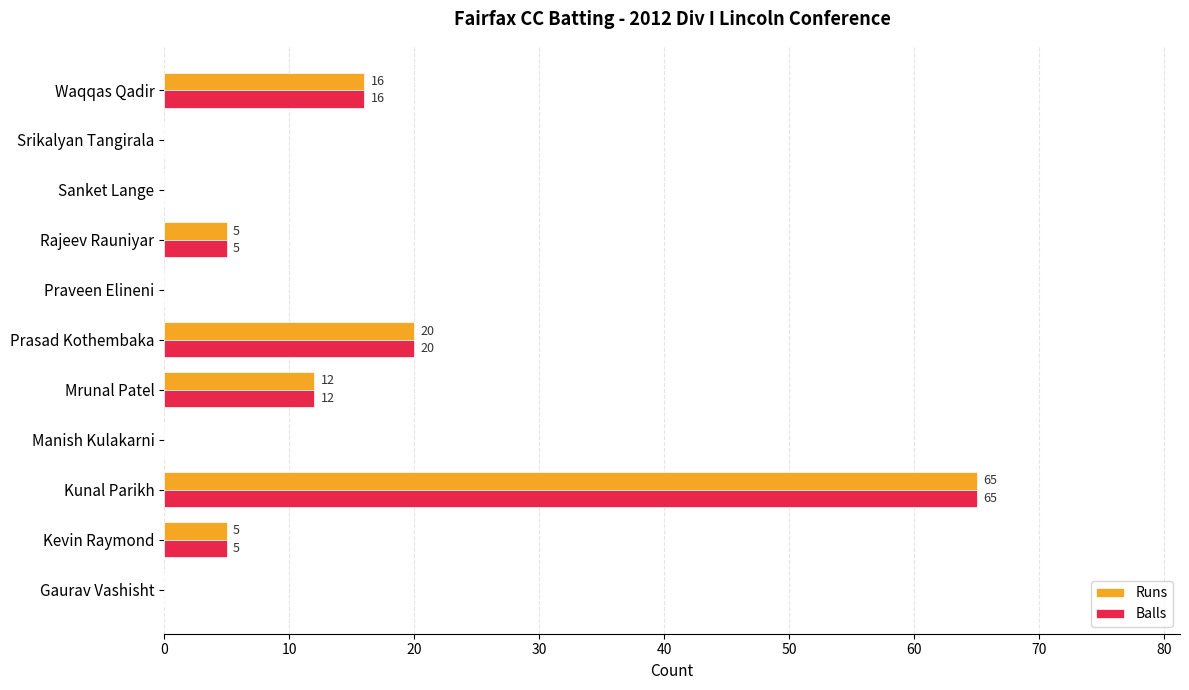

True or false: Balls has a value of 8 at Mrunal Patel.

False